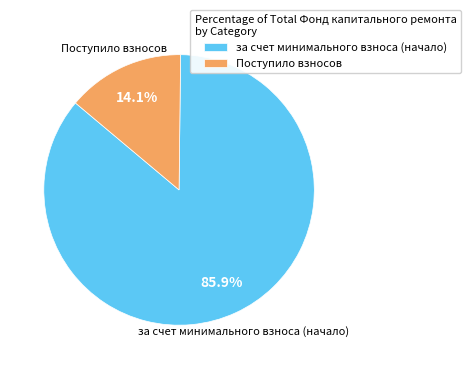

Which category accounts for the majority?

за счет минимального взноса (начало)